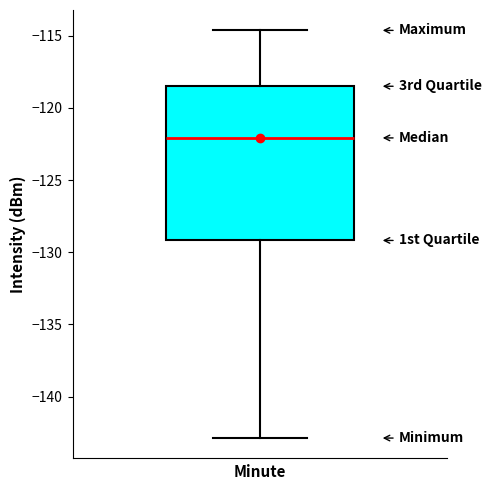

Transcribe this box plot: give where the median line is, the range the box spans, and where the two whiskers end, as read against the y-axis. The values are not printed on the chart, so give them approximately, as read against the axis.

median -122.0, box -129.0 to -118.5, whiskers -143.0 to -114.5